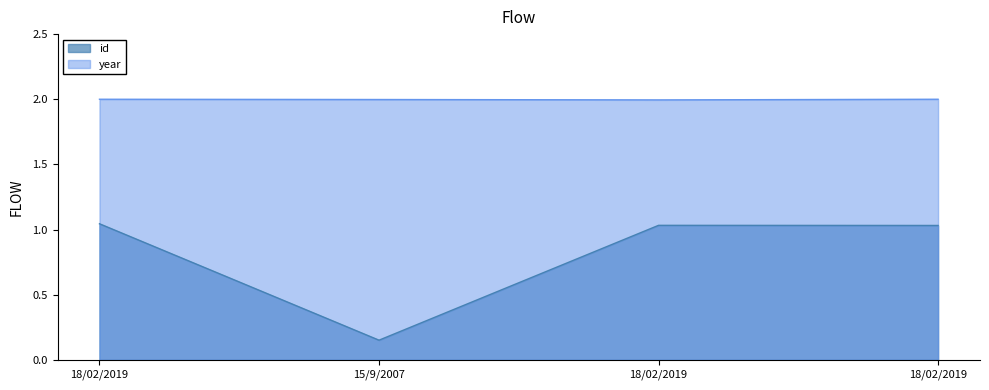

What is the maximum value for id?

1.0